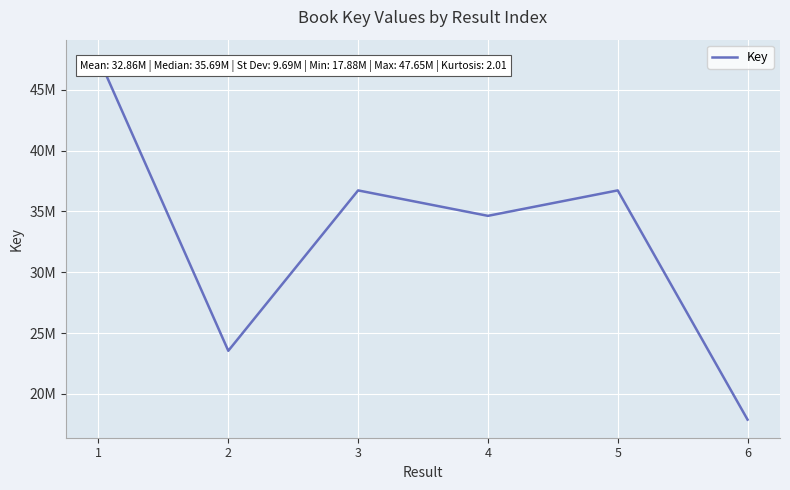

Does the chart display data point markers on the line(s)?

No